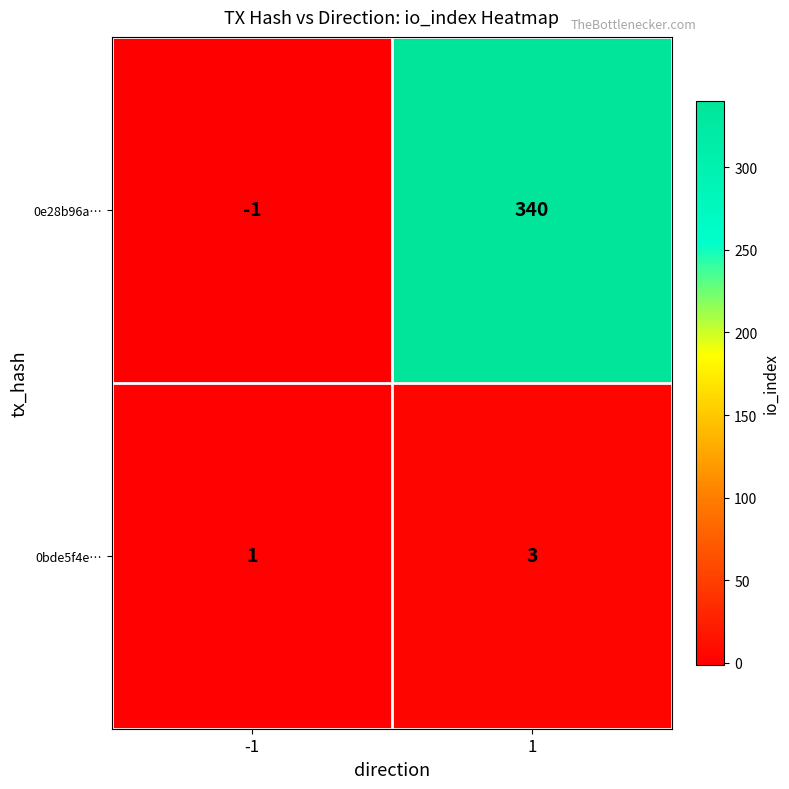

Which series has the largest total across all categories?

0e28b96a…